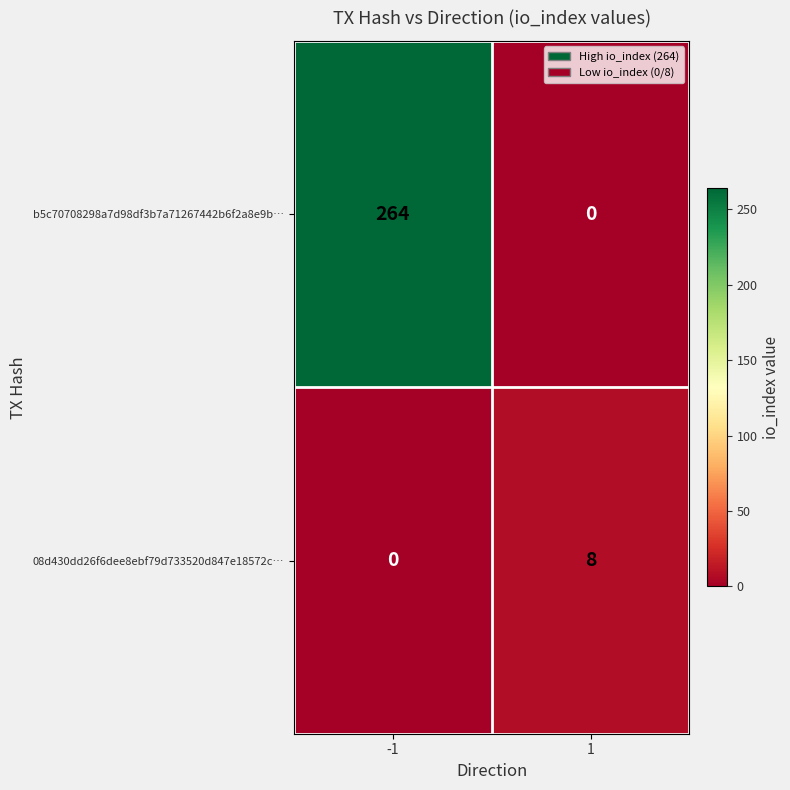

What is the average value of the b5c70708298a7d98df3b7a71267442b6f2a8e9b… series?

132